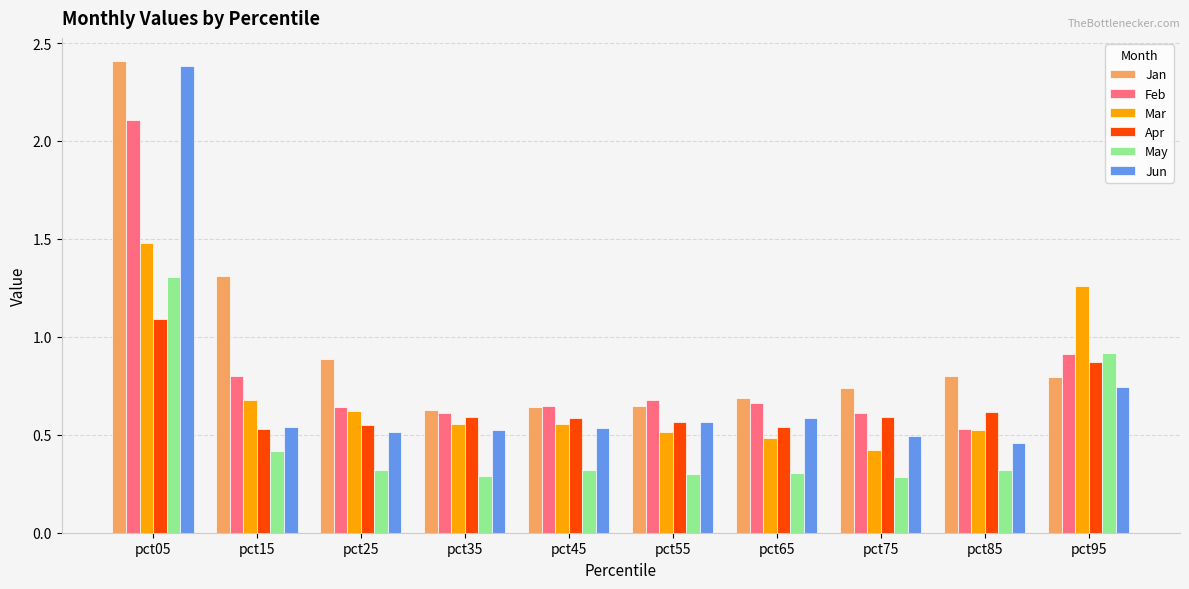

At which category is the sum across all series the highest?

pct05